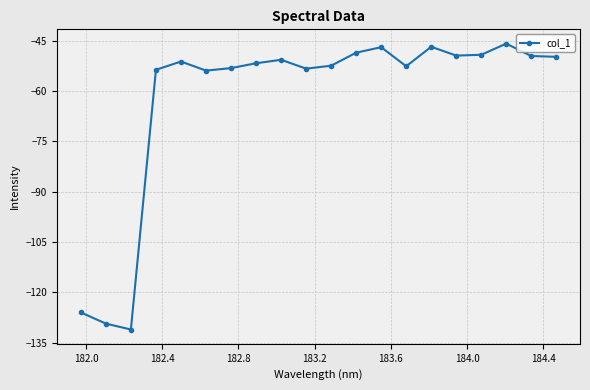

True or false: the data has more than 1 interior local peaks.

True